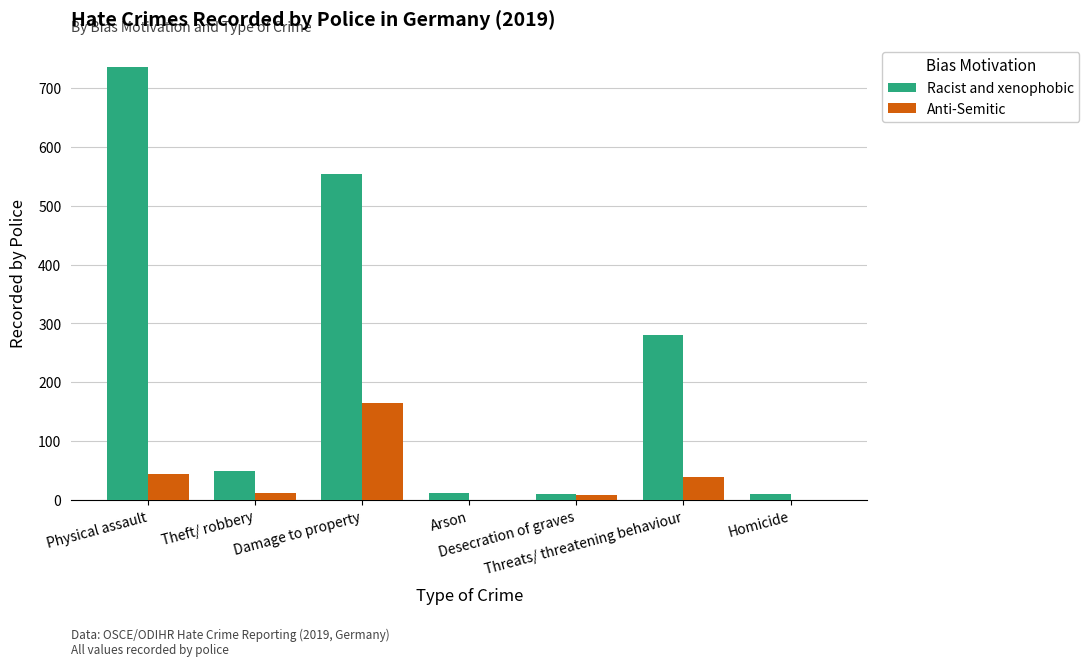

The value of Anti-Semitic at Arson is 1. True or false?

True